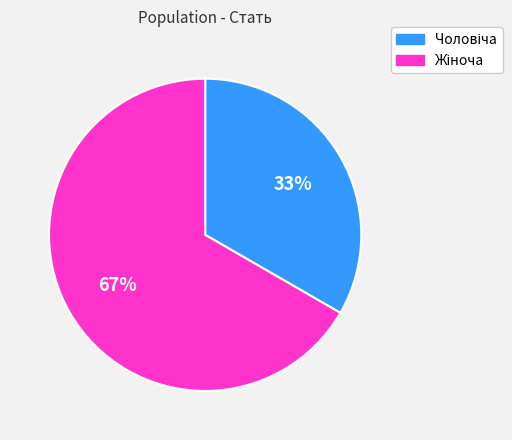

To the nearest percent, what is the average slice percentage?

50%